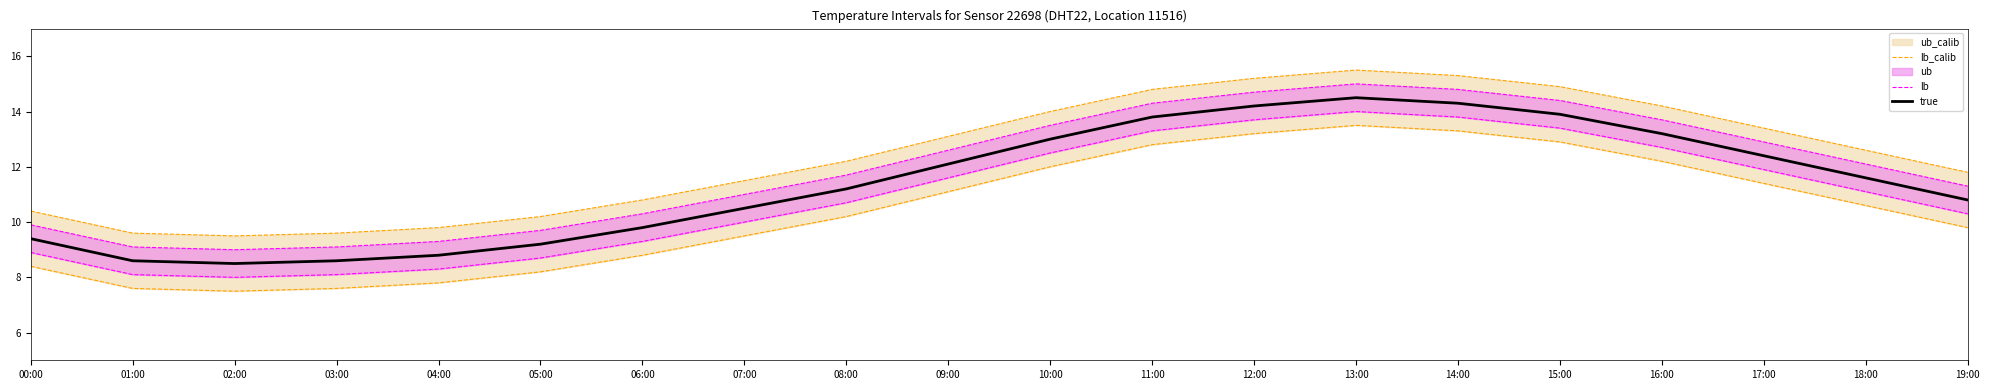

How many data points in lb are above 11?

10